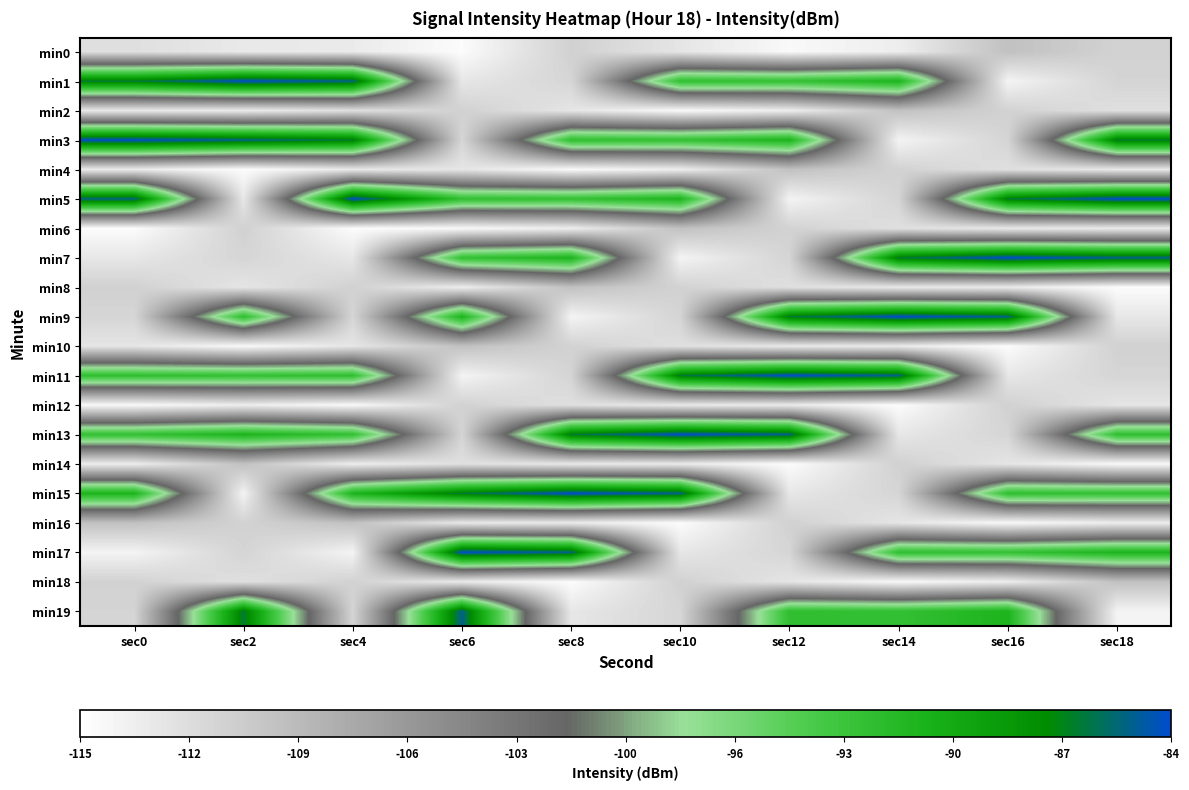

Reading right to left, list all the values displayed in this chart.

min0: sec18=-111.0	sec16=-109.4	sec14=-113.4	sec12=-114.4	sec10=-112.7	sec8=-110.9	sec6=-114.7	sec4=-113.1	sec2=-113.0	sec0=-112.2
min1: sec18=-111.1	sec16=-114.0	sec14=-91.1	sec12=-92.7	sec10=-92.5	sec8=-111.3	sec6=-112.8	sec4=-85.1	sec2=-84.0	sec0=-86.5
min2: sec18=-112.2	sec16=-111.0	sec14=-109.4	sec12=-113.4	sec10=-114.4	sec8=-112.7	sec6=-110.9	sec4=-112.2	sec2=-113.1	sec0=-113.0
min3: sec18=-86.5	sec16=-111.1	sec14=-114.0	sec12=-91.1	sec10=-92.7	sec8=-92.5	sec6=-111.3	sec4=-86.5	sec2=-85.1	sec0=-84.0
min4: sec18=-113.0	sec16=-112.2	sec14=-111.0	sec12=-109.4	sec10=-113.4	sec8=-114.4	sec6=-112.7	sec4=-113.0	sec2=-114.7	sec0=-113.1
min5: sec18=-84.0	sec16=-86.5	sec14=-111.1	sec12=-114.0	sec10=-91.1	sec8=-92.7	sec6=-92.5	sec4=-84.0	sec2=-112.8	sec0=-85.1
min6: sec18=-113.1	sec16=-113.0	sec14=-112.2	sec12=-111.0	sec10=-109.4	sec8=-113.4	sec6=-114.4	sec4=-114.7	sec2=-110.9	sec0=-114.7
min7: sec18=-85.1	sec16=-84.0	sec14=-86.5	sec12=-111.1	sec10=-114.0	sec8=-91.1	sec6=-92.7	sec4=-112.8	sec2=-111.3	sec0=-112.8
min8: sec18=-114.7	sec16=-113.1	sec14=-113.0	sec12=-112.2	sec10=-111.0	sec8=-109.4	sec6=-113.4	sec4=-110.9	sec2=-112.7	sec0=-110.9
min9: sec18=-112.8	sec16=-85.1	sec14=-84.0	sec12=-86.5	sec10=-111.1	sec8=-114.0	sec6=-91.1	sec4=-111.3	sec2=-92.5	sec0=-111.3
min10: sec18=-110.9	sec16=-114.7	sec14=-113.1	sec12=-113.0	sec10=-112.2	sec8=-111.0	sec6=-109.4	sec4=-112.7	sec2=-114.4	sec0=-112.7
min11: sec18=-111.3	sec16=-112.8	sec14=-85.1	sec12=-84.0	sec10=-86.5	sec8=-111.1	sec6=-114.0	sec4=-92.5	sec2=-92.7	sec0=-92.5
min12: sec18=-112.7	sec16=-110.9	sec14=-114.7	sec12=-113.1	sec10=-113.0	sec8=-112.2	sec6=-111.0	sec4=-114.4	sec2=-113.4	sec0=-114.4
min13: sec18=-92.5	sec16=-111.3	sec14=-112.8	sec12=-85.1	sec10=-84.0	sec8=-86.5	sec6=-111.1	sec4=-92.7	sec2=-91.1	sec0=-92.7
min14: sec18=-114.4	sec16=-112.7	sec14=-110.9	sec12=-114.7	sec10=-113.1	sec8=-113.0	sec6=-112.2	sec4=-113.4	sec2=-109.4	sec0=-113.4
min15: sec18=-92.7	sec16=-92.5	sec14=-111.3	sec12=-112.8	sec10=-85.1	sec8=-84.0	sec6=-86.5	sec4=-91.1	sec2=-114.0	sec0=-91.1
min16: sec18=-113.4	sec16=-114.4	sec14=-112.7	sec12=-110.9	sec10=-114.7	sec8=-113.1	sec6=-113.0	sec4=-109.4	sec2=-111.0	sec0=-109.4
min17: sec18=-91.1	sec16=-92.7	sec14=-92.5	sec12=-111.3	sec10=-112.8	sec8=-85.1	sec6=-84.0	sec4=-114.0	sec2=-111.1	sec0=-114.0
min18: sec18=-109.4	sec16=-113.4	sec14=-114.4	sec12=-112.7	sec10=-110.9	sec8=-114.7	sec6=-113.1	sec4=-111.0	sec2=-112.2	sec0=-111.0
min19: sec18=-114.0	sec16=-91.1	sec14=-92.7	sec12=-92.5	sec10=-111.3	sec8=-112.8	sec6=-85.1	sec4=-111.1	sec2=-86.5	sec0=-111.1